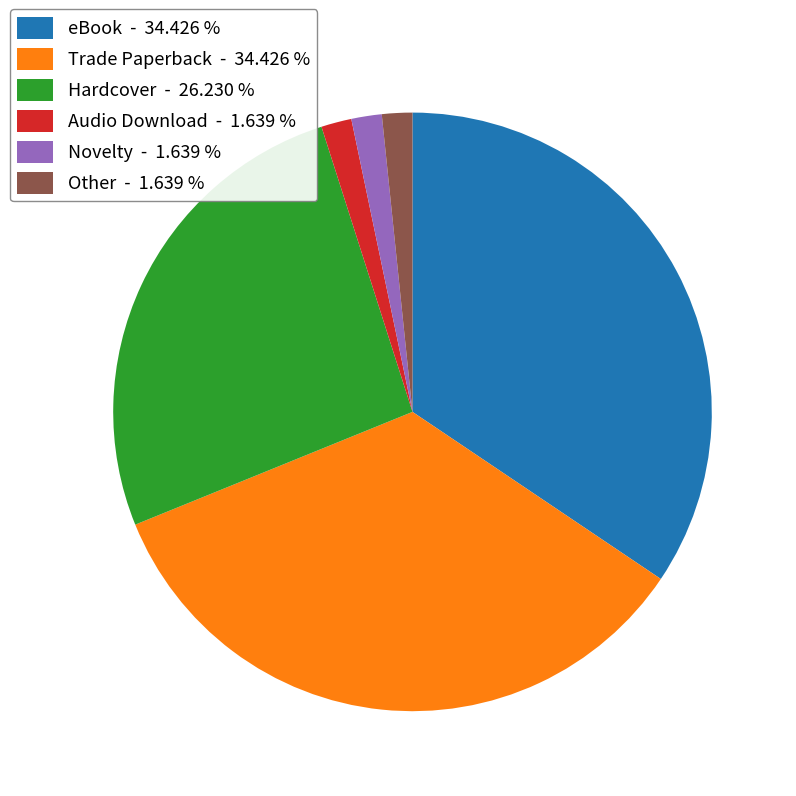

Does Audio Download - 1.639 % represent more than half of the total?

No